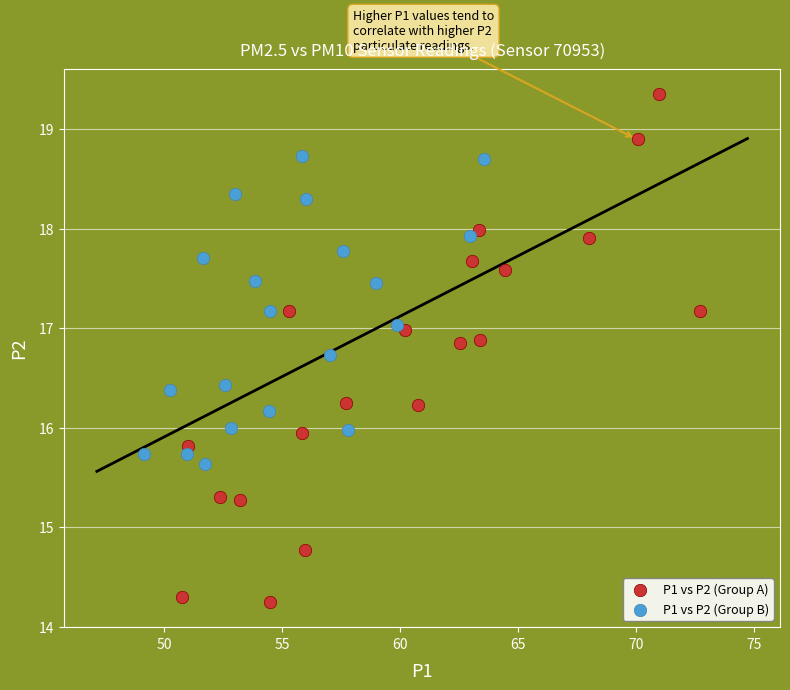

What are all the series names shown in the legend?

P1 vs P2 (Group A), P1 vs P2 (Group B)